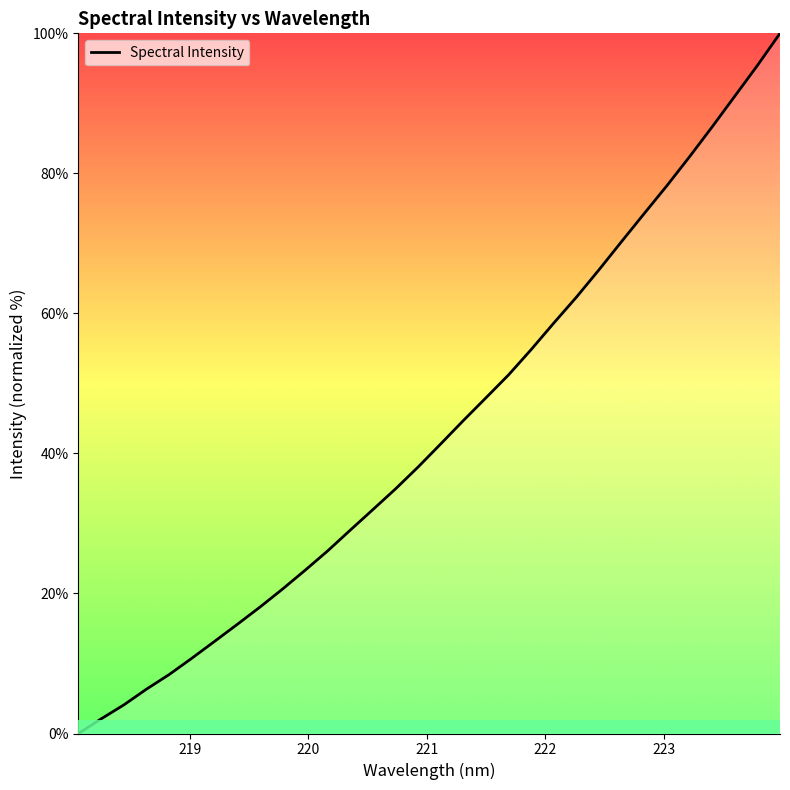

How many values are below 41?

16